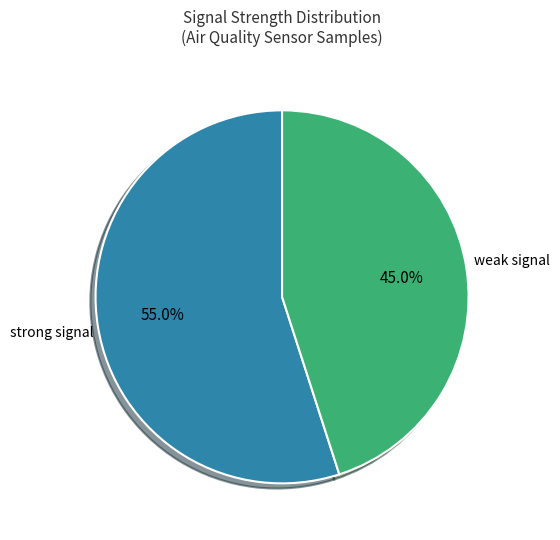

What portion of the pie excludes strong signal?

45.0%